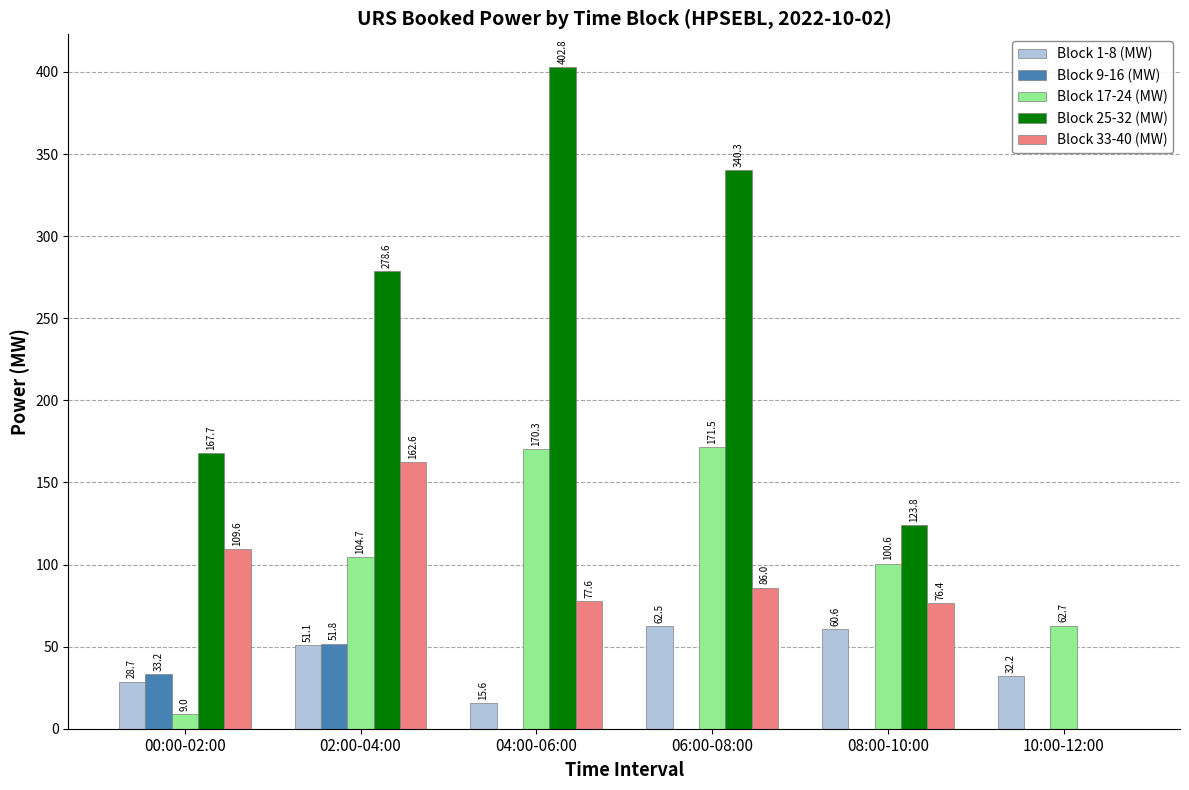

Between 00:00-02:00 and 08:00-10:00, which series saw the biggest shift?

Block 17-24 (MW)